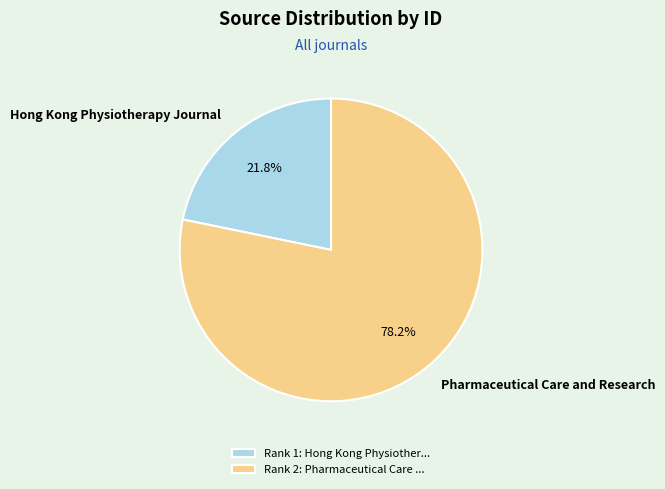

Is it true that Pharmaceutical Care and Research is 78% of the pie?

True